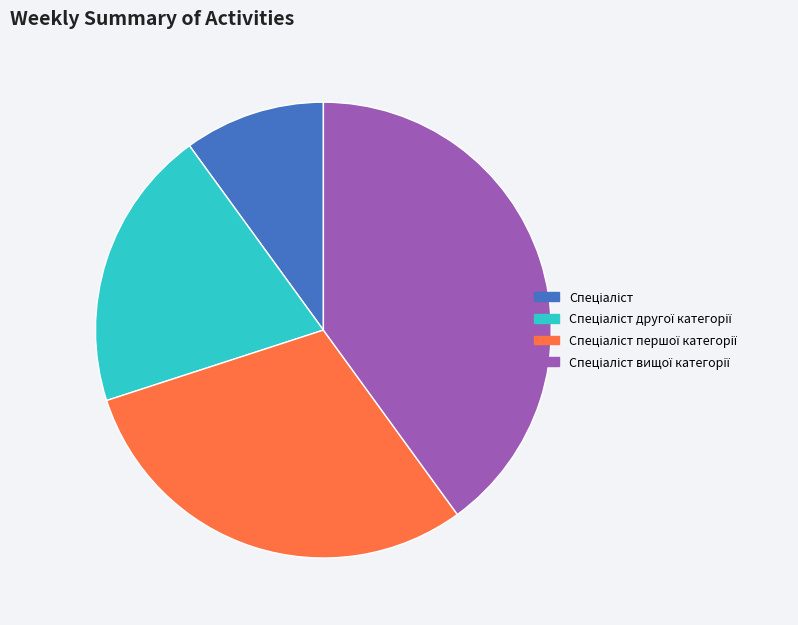

Is there any slice that represents more than half of the pie?

No